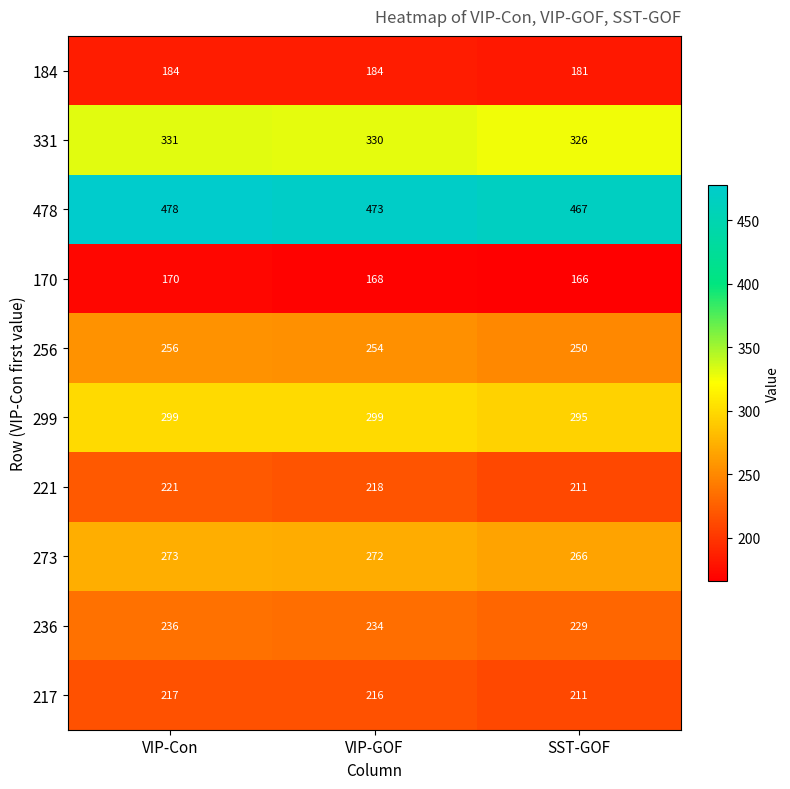

What is the total value across all series at VIP-Con?

2665